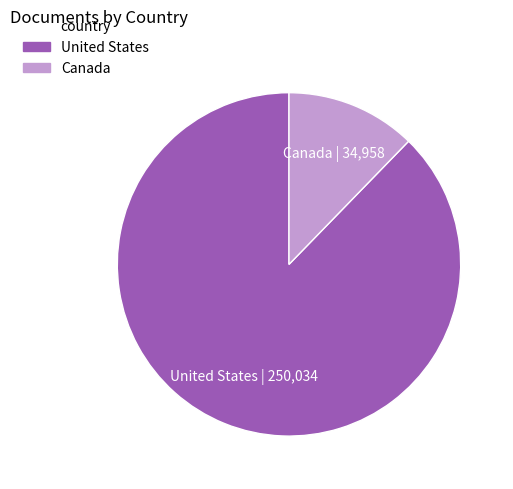

Combined, do United States and Canada account for over 50%?

Yes